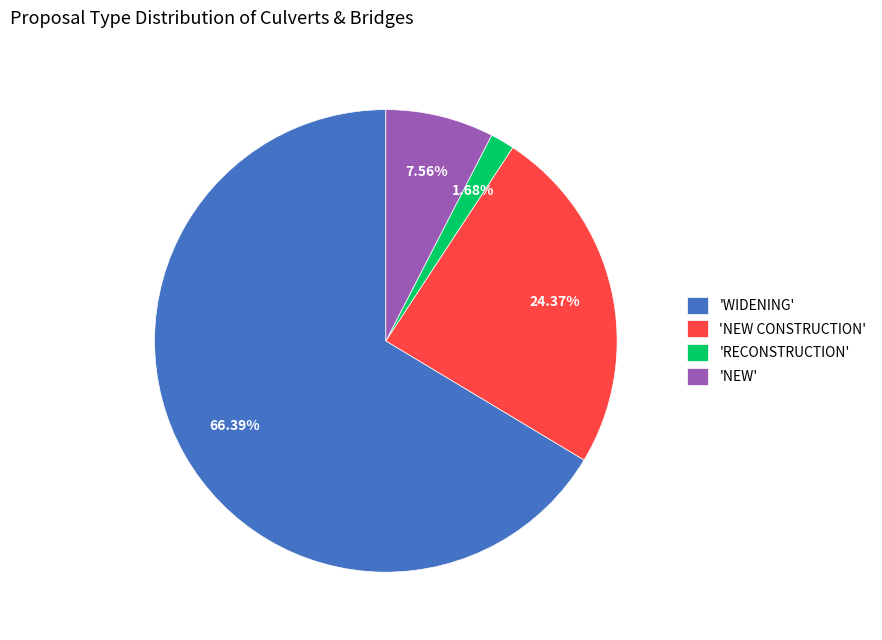

How many segments does this pie chart have?

4